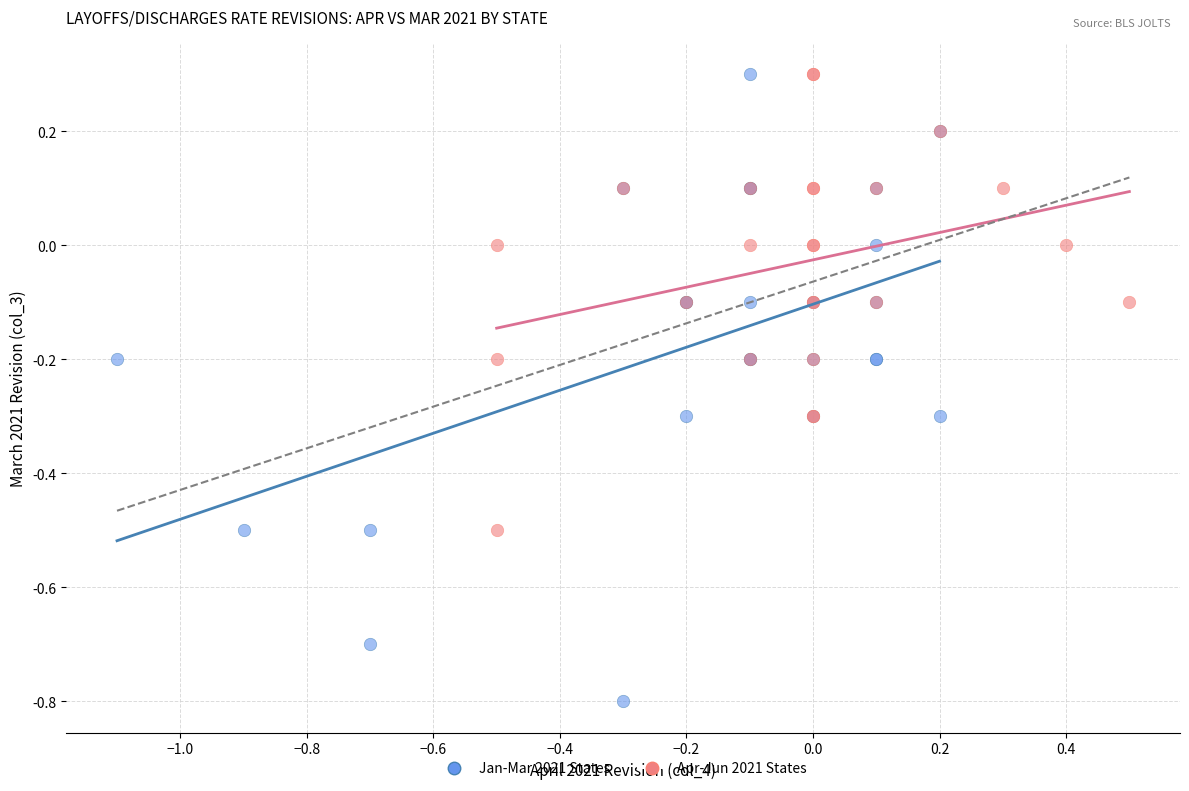

Which series contains the lowest Y value?

Jan-Mar 2021 States